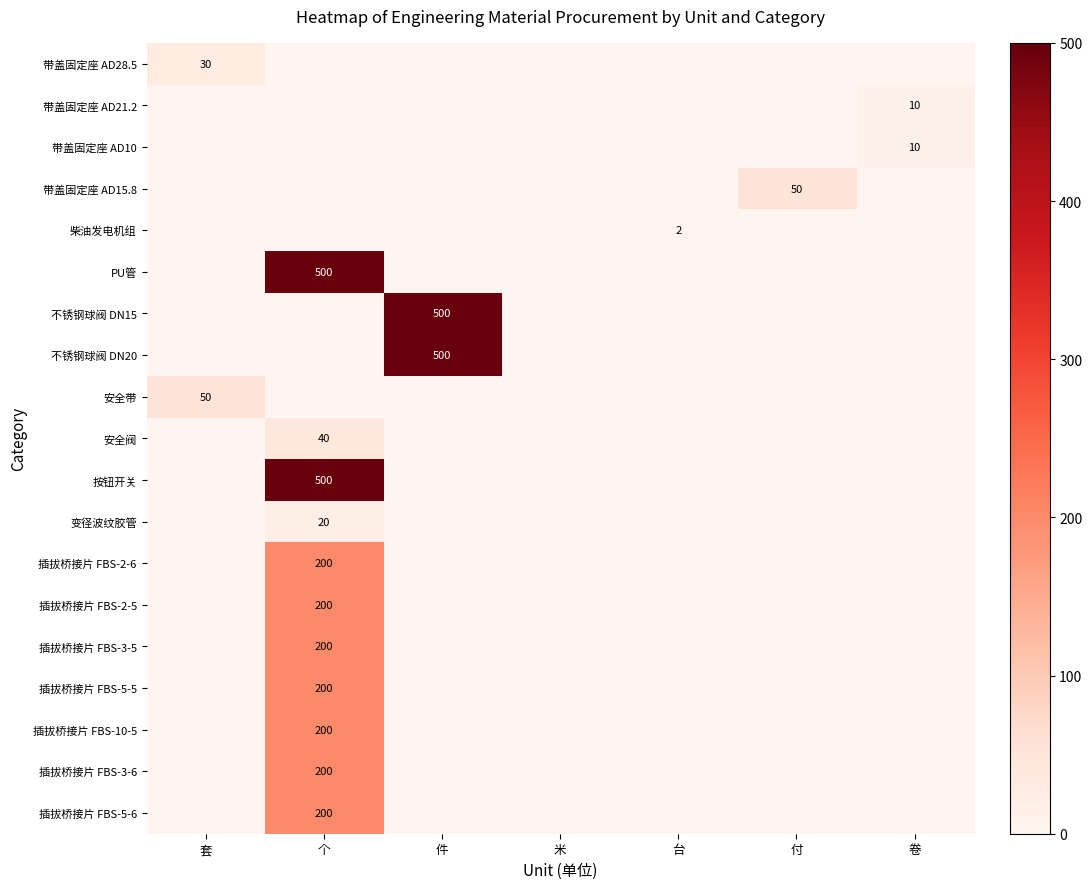

What is the spread (max minus min) of values at 付?

50